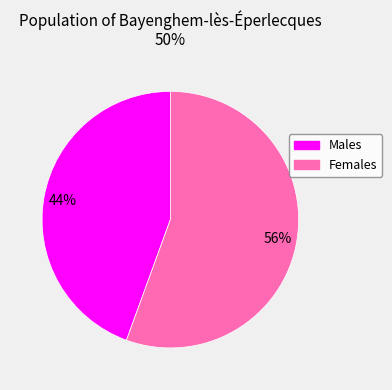

To the nearest percent, what is the average slice percentage?

50%